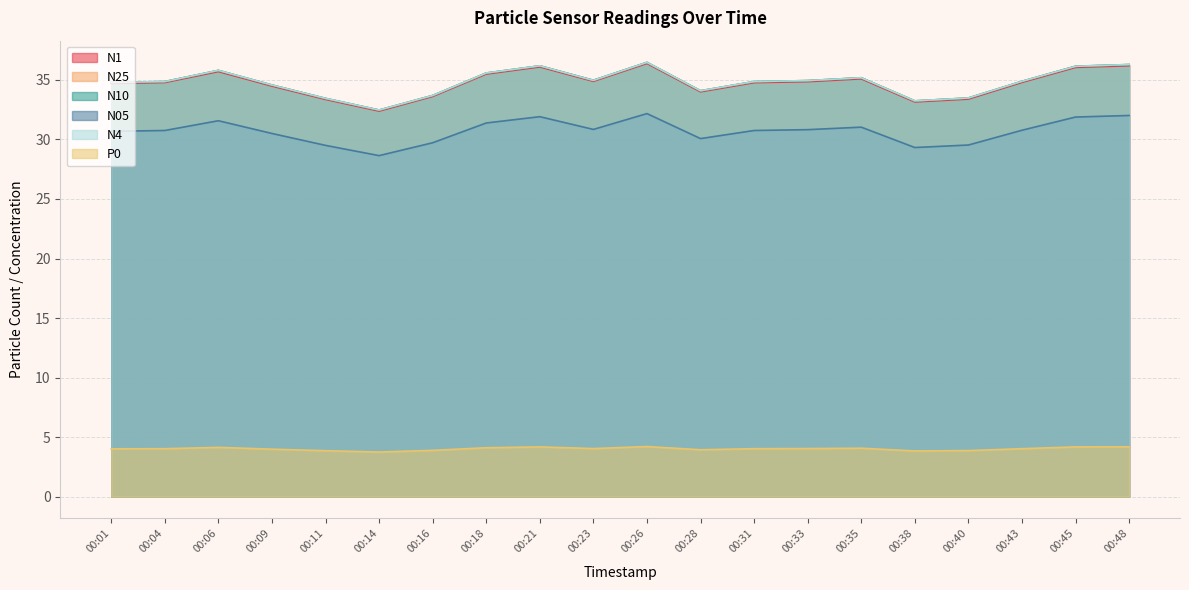

Which series has the widest spread of values?

N25